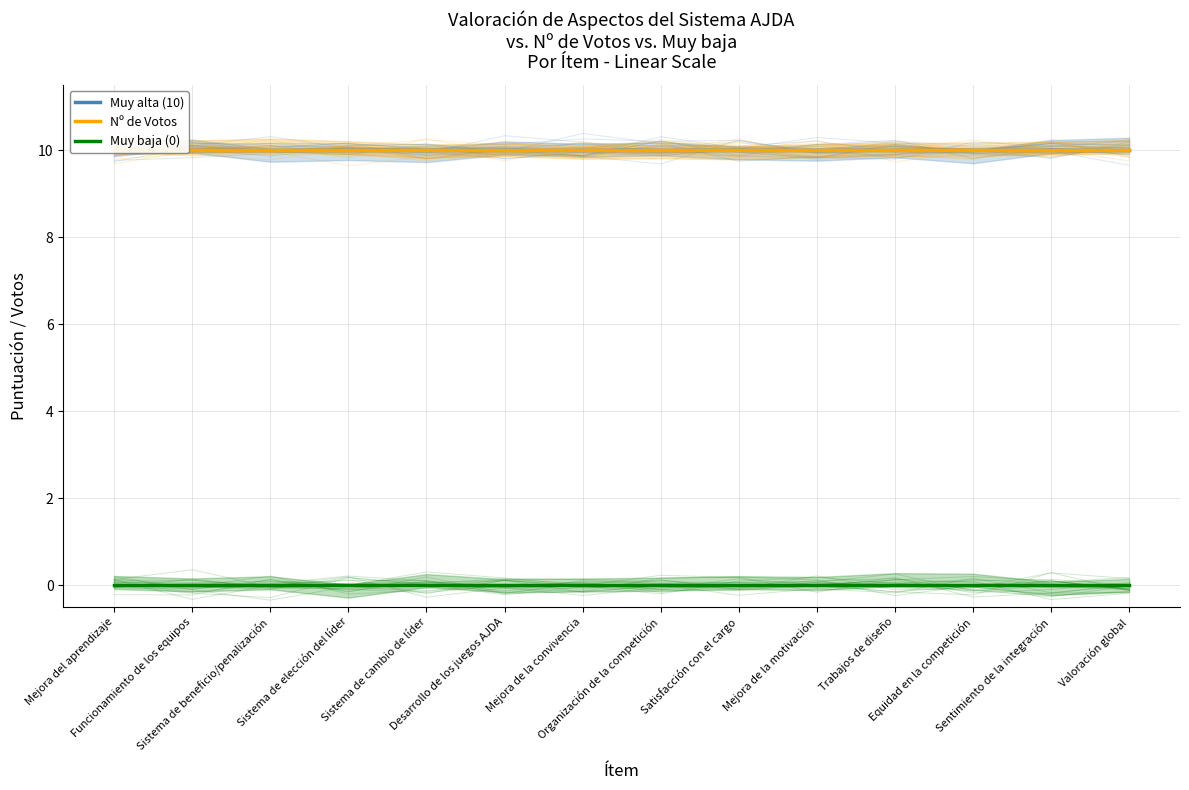

What is the spread (max minus min) of values at Desarrollo de los juegos AJDA?

10